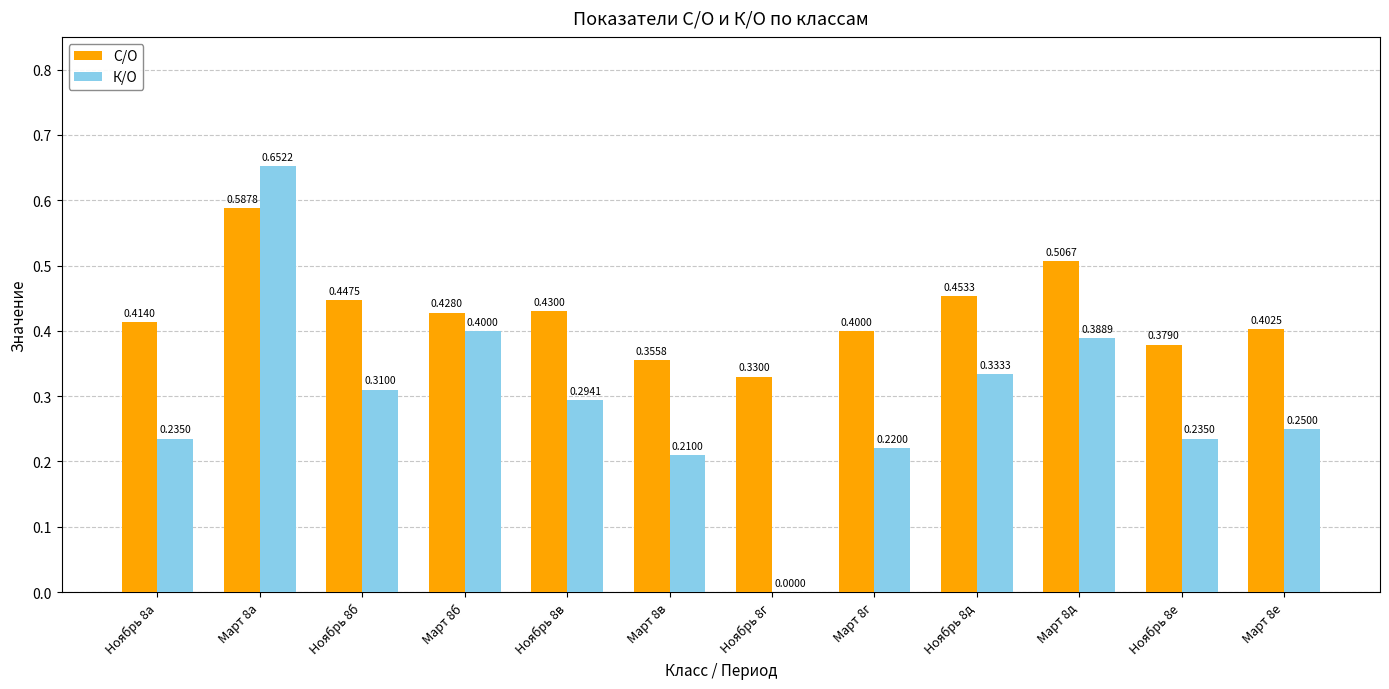

Between Ноябрь 8а and Март 8б, which series saw the biggest shift?

К/О